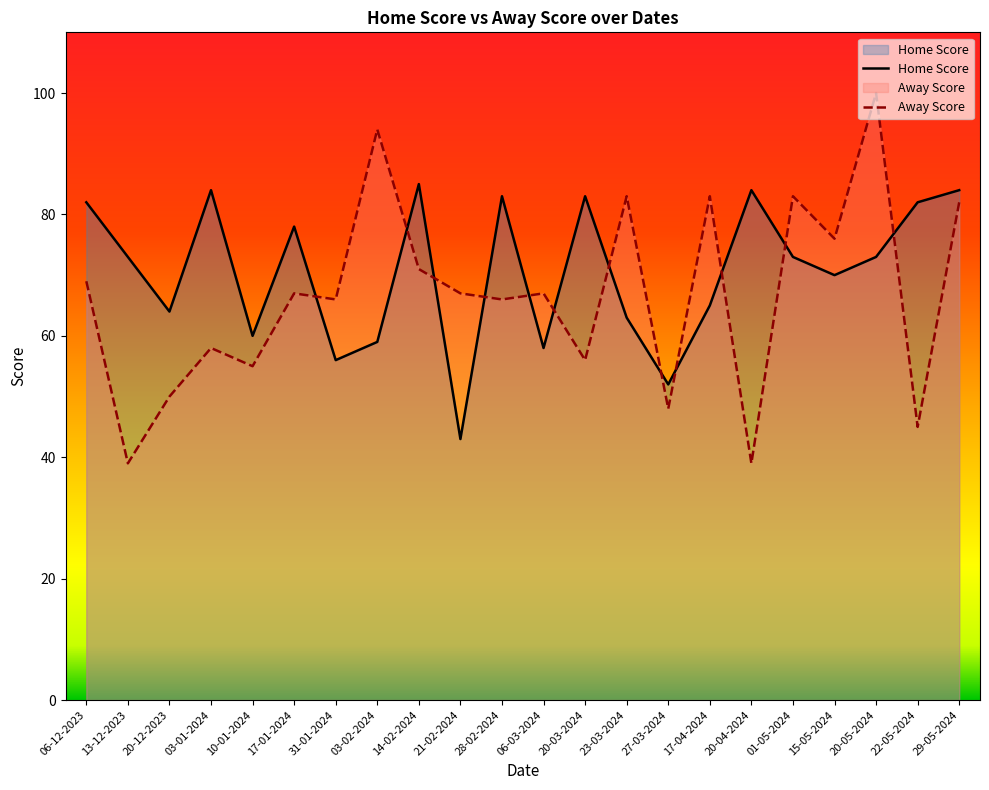

What position from the left is 15-05-2024?

19